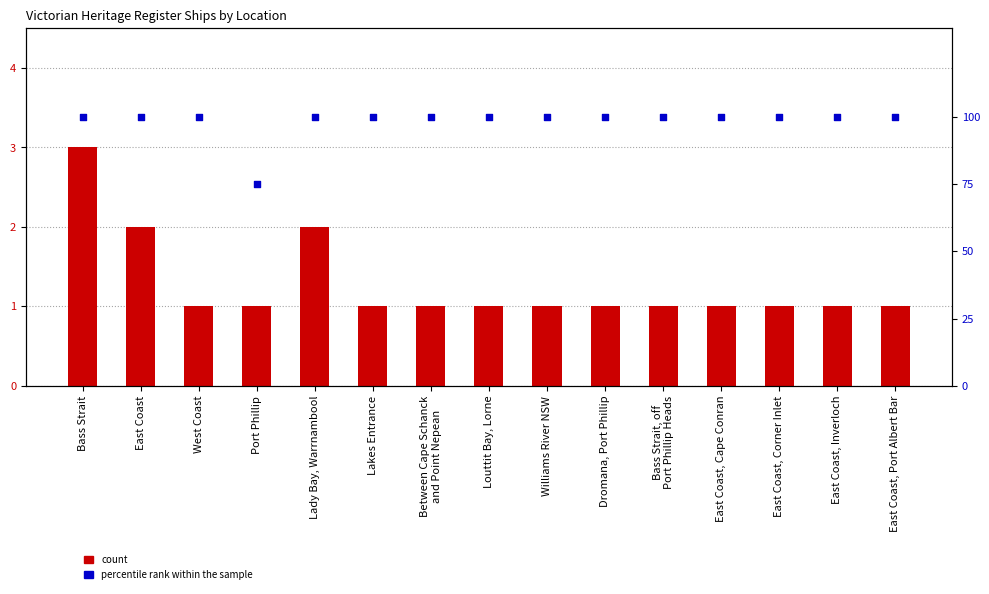

Which series reaches the minimum Y coordinate?

count